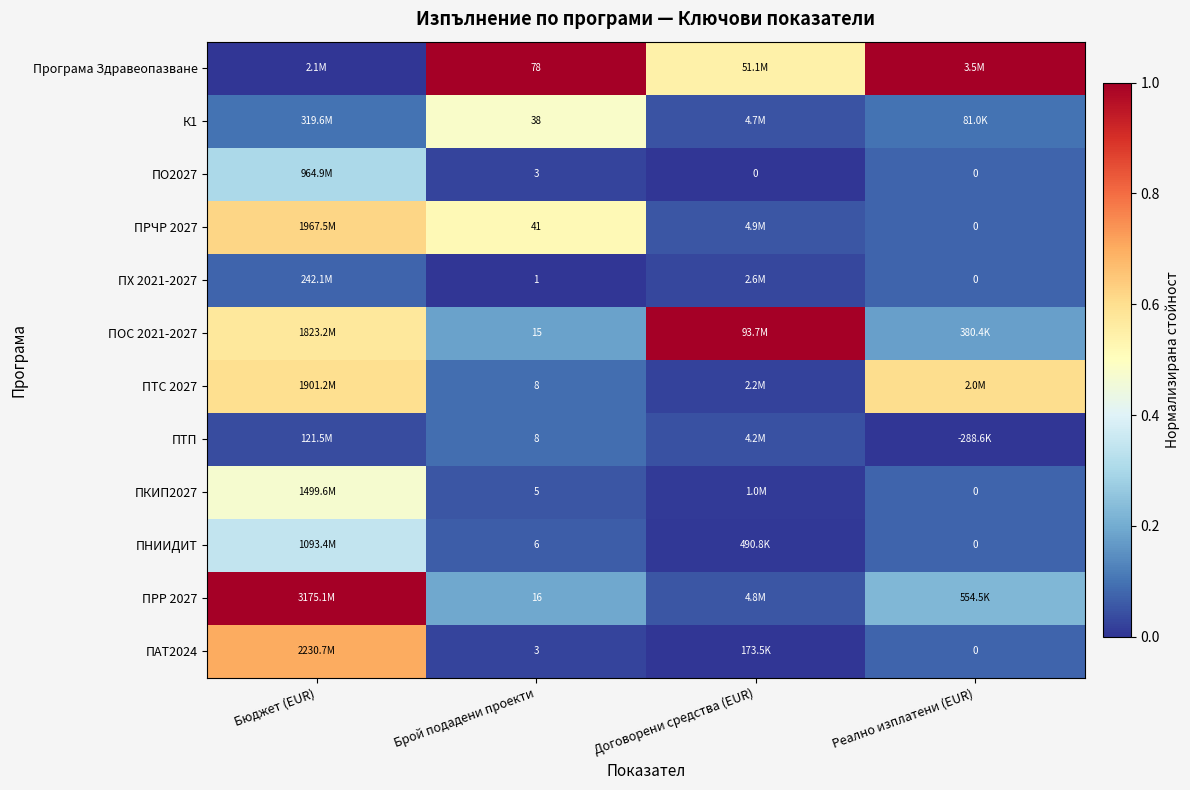

How many series are shown in this chart?

12